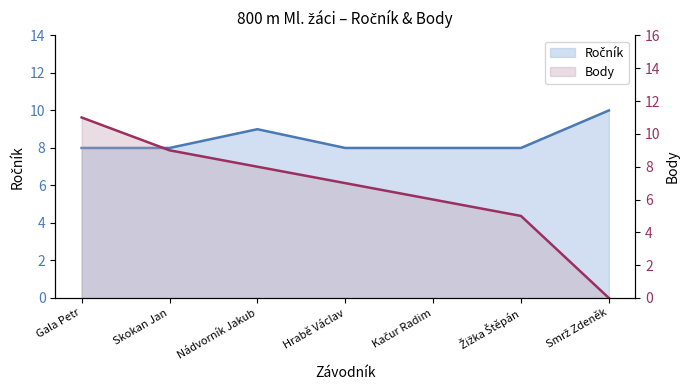

At which label does Body first exceed 7?

Gala Petr